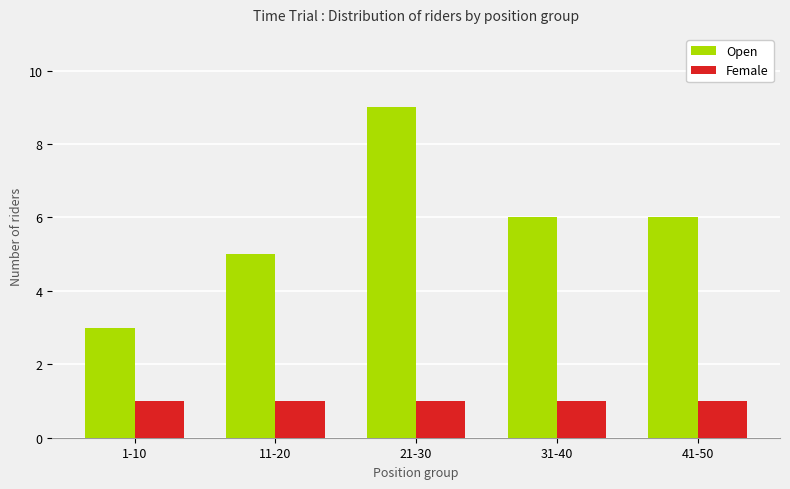

What is the maximum value for Open?

9